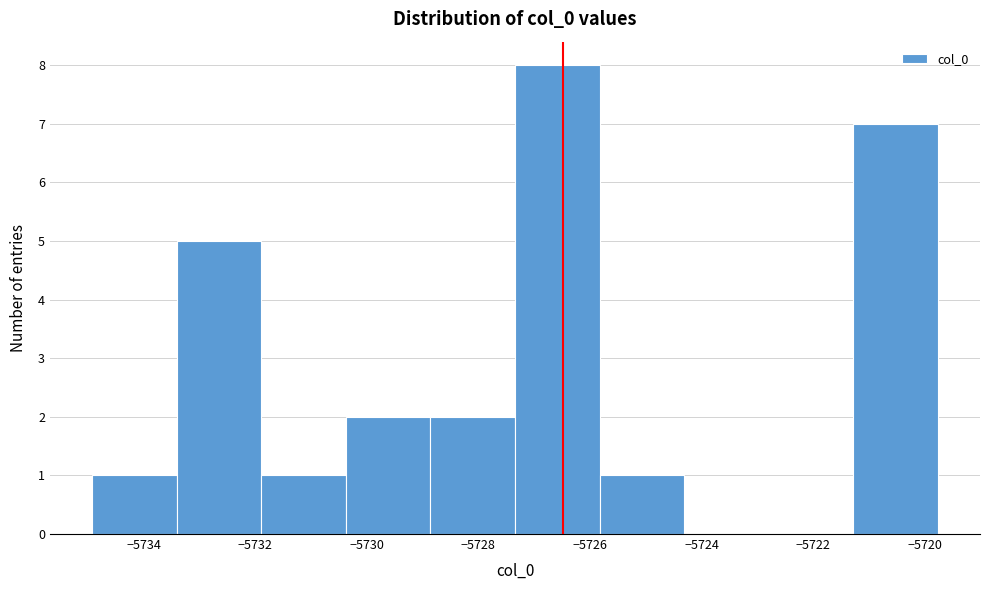

Reading left to right, transcribe this chart: for each bar, give the range it covers on the x-axis and its height. Neither the bar edges nor the heights are printed on the chart, so give them approximately, as read against the axes.

-5735.0 to -5733.4: 1
-5733.4 to -5731.8: 5
-5731.8 to -5730.4: 1
-5730.4 to -5728.8: 2
-5728.8 to -5727.4: 2
-5727.4 to -5725.8: 8
-5725.8 to -5724.4: 1
-5724.4 to -5722.8: 0
-5722.8 to -5721.2: 0
-5721.2 to -5719.8: 7